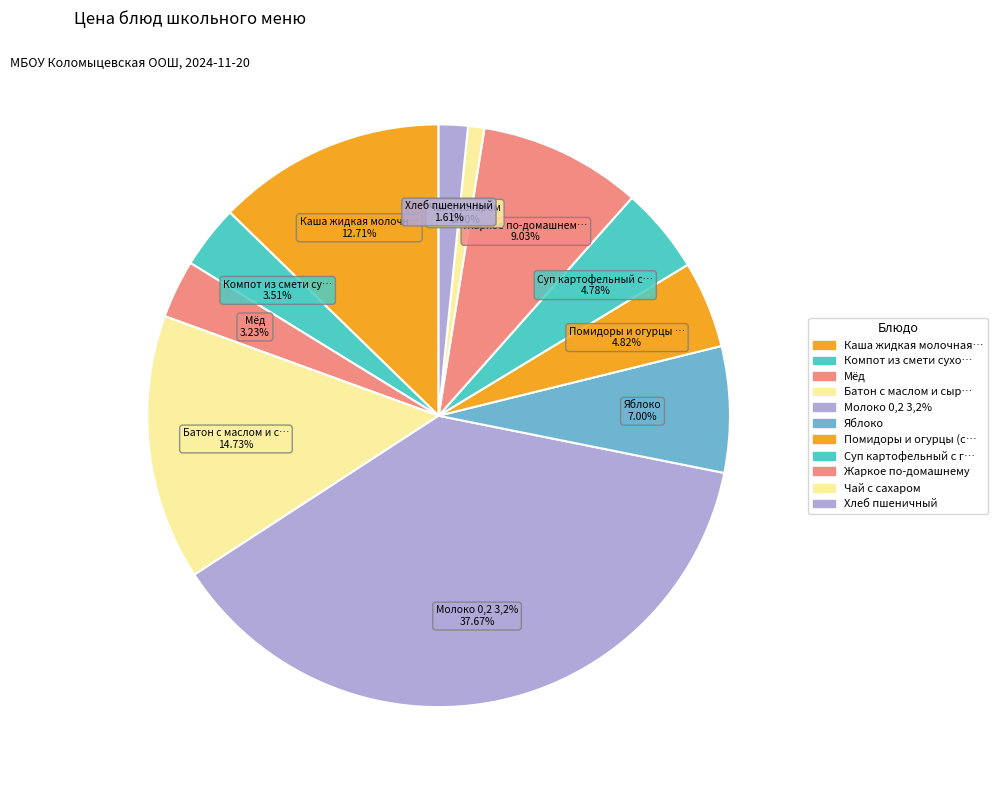

Which slice is the largest?

Молоко 0,2 3,2%